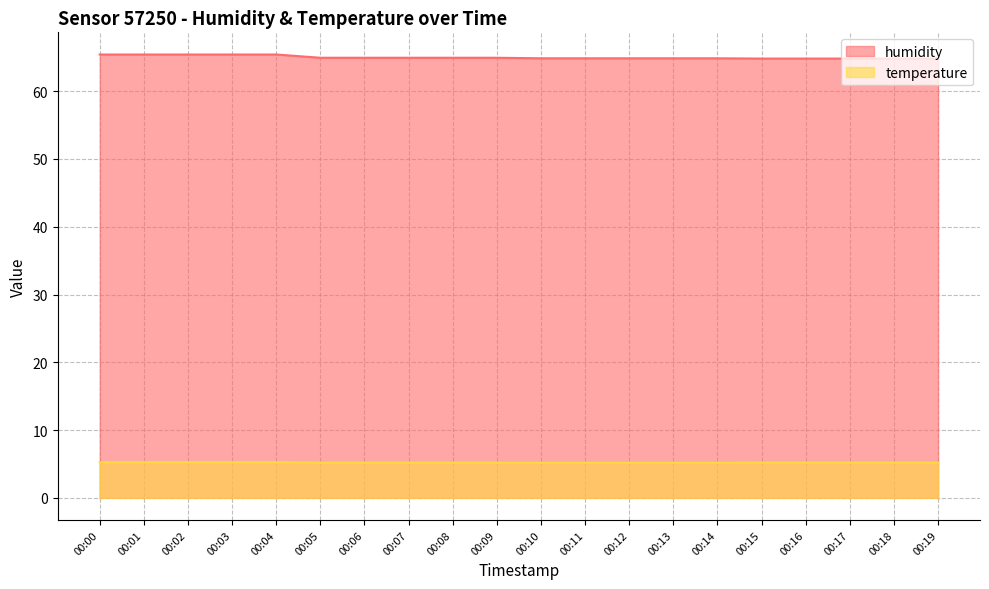

True or false: temperature has a value of 7.3 at 00:18.

False